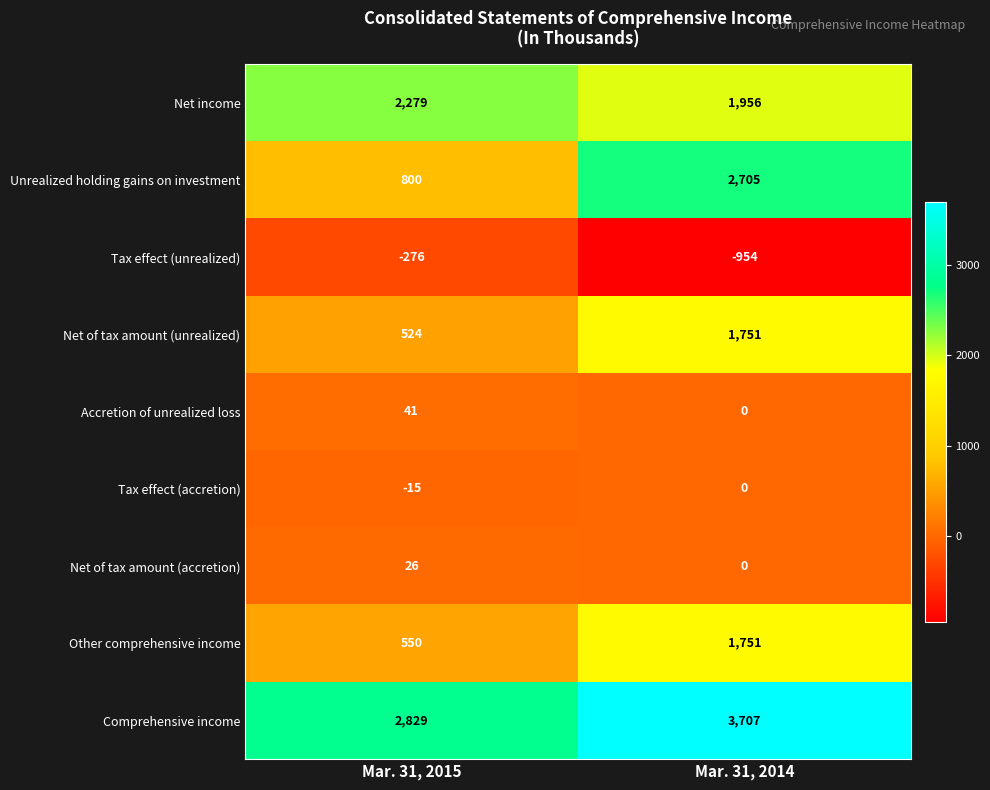

At which category does the chart reach its minimum across all series?

Mar. 31, 2014